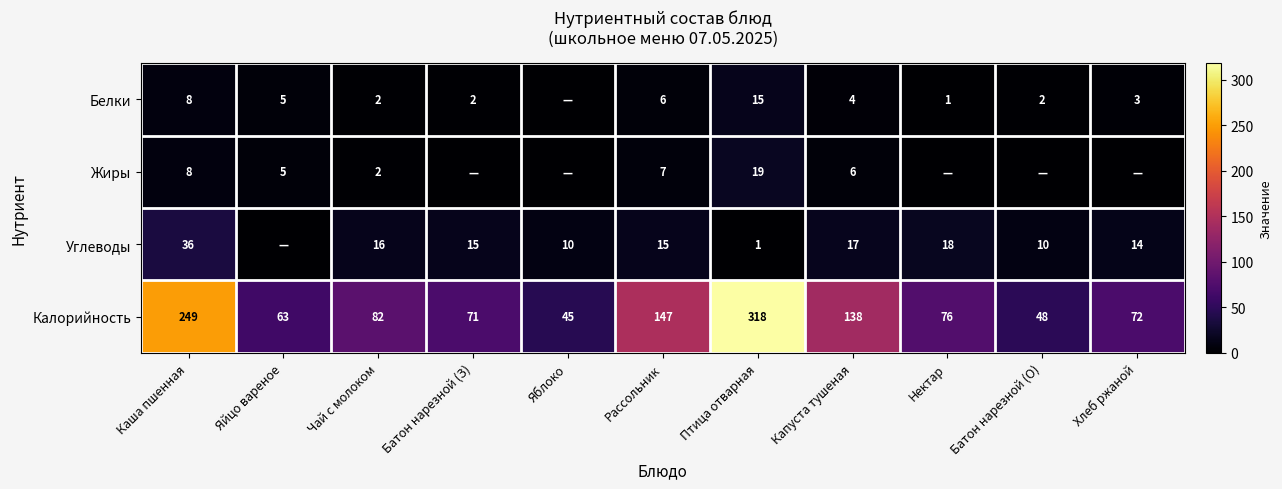

What is the sum of all Калорийность values?

1309